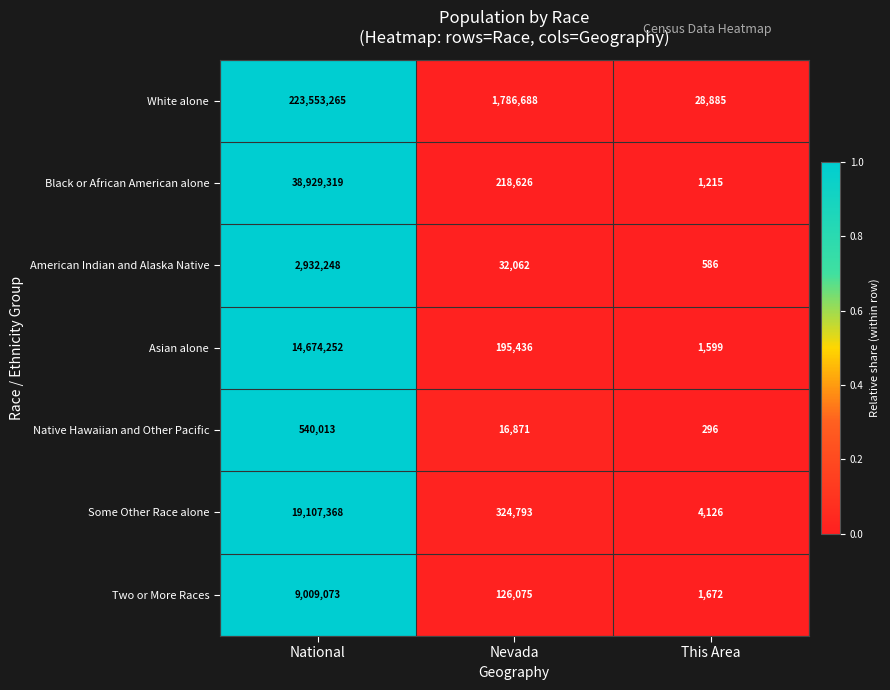

Which series has the largest range (max minus min)?

White alone